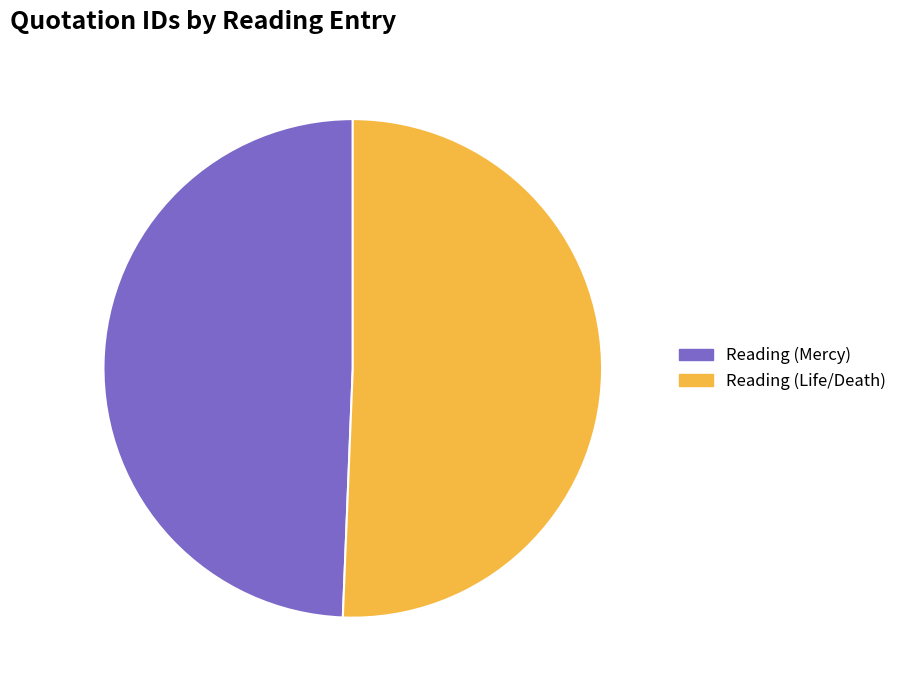

To the nearest percent, what is the difference between the largest and smallest slice percentages?

1%